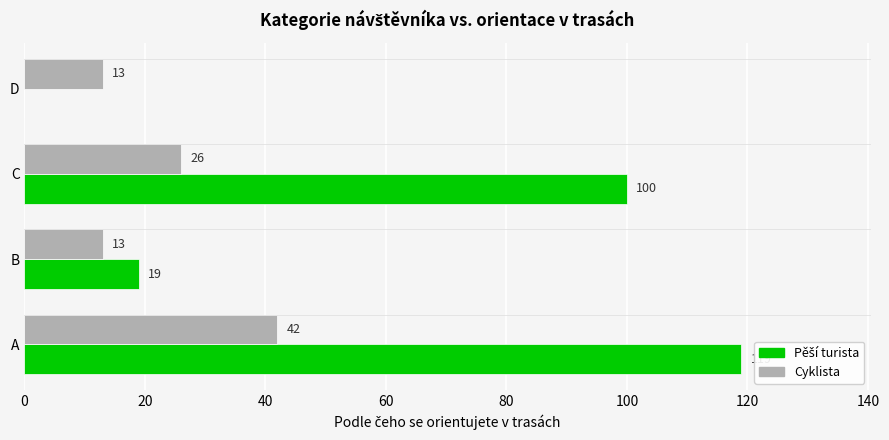

Count the number of categories in the chart.

4